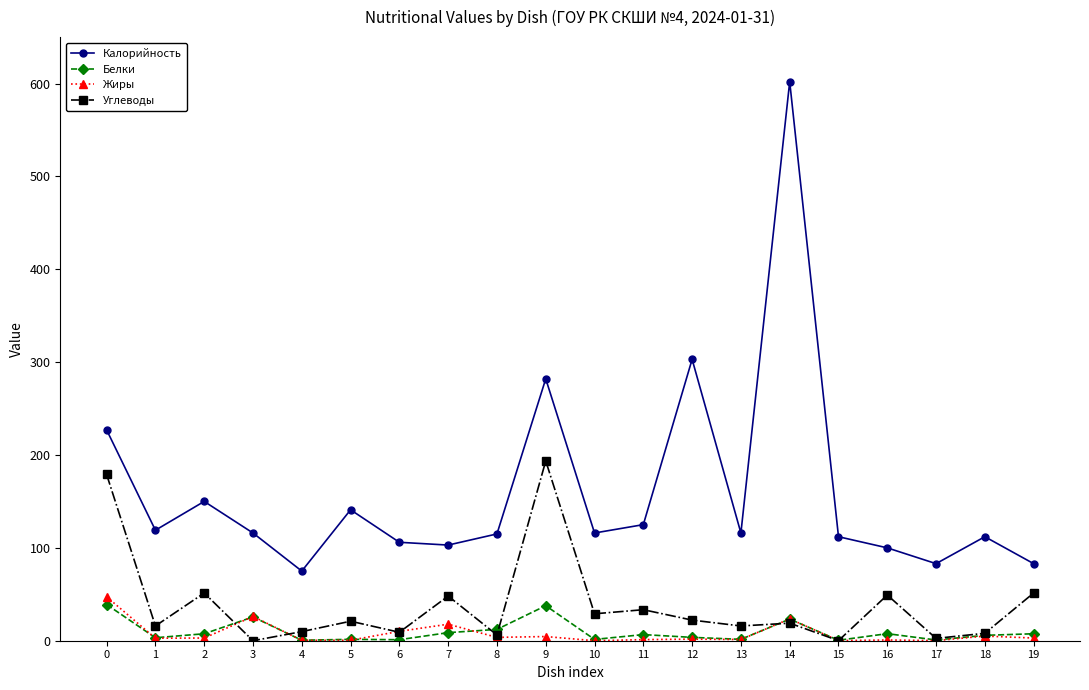

How many data points in Углеводы are less than 21?

10